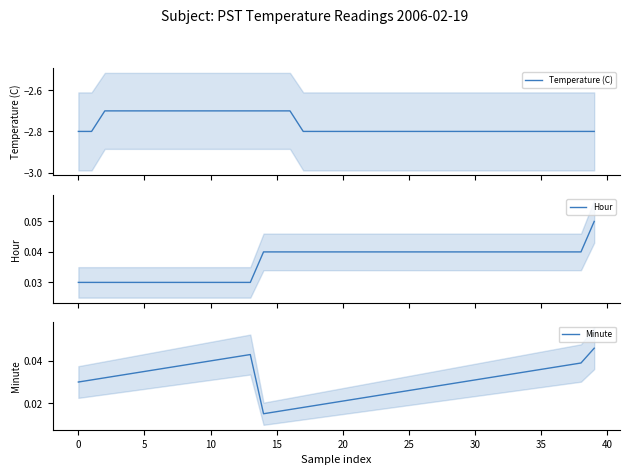

What are all the series names shown in the legend?

Temperature (C), Hour, Minute